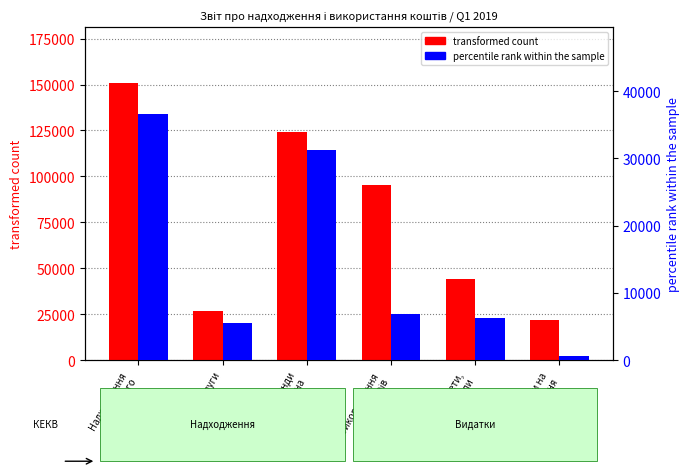

Read the percentile rank within the sample value at Предмети,
матеріали.

6314.0